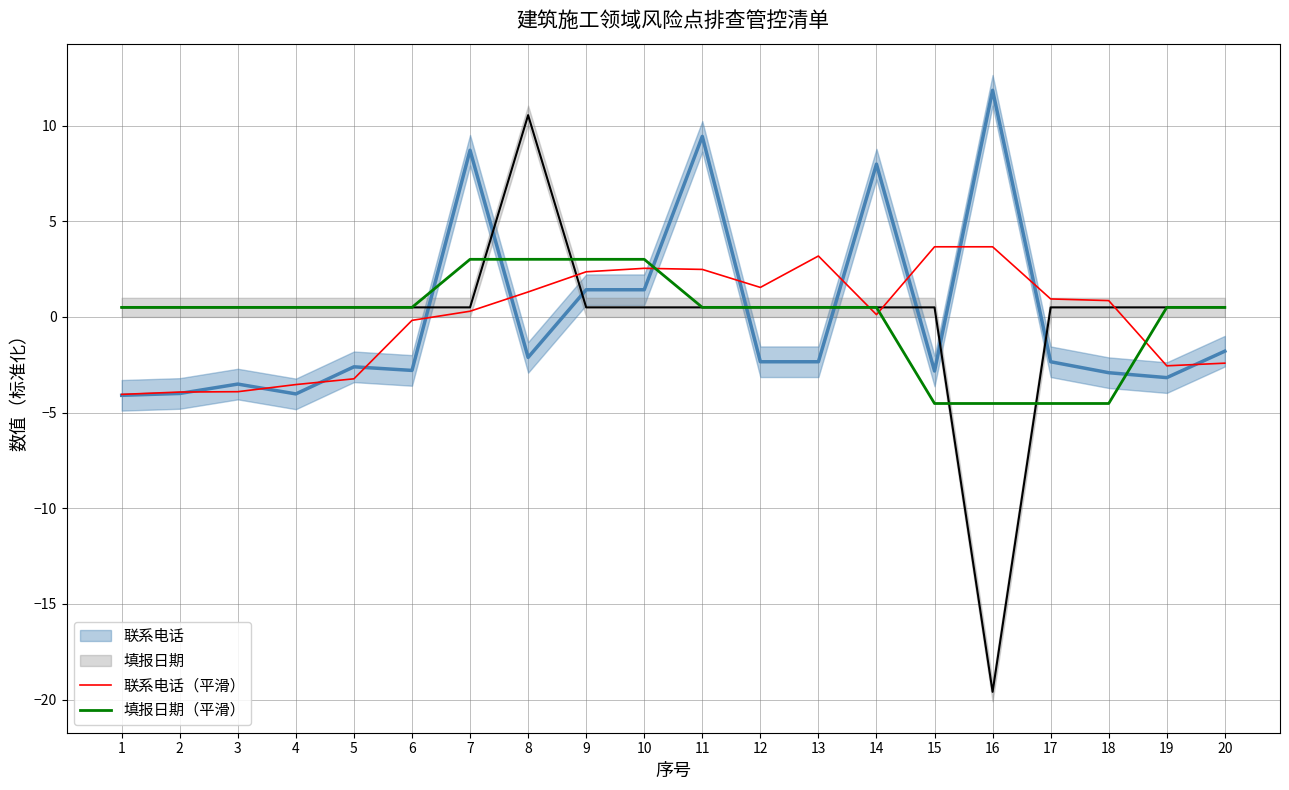

Which has a higher value, 8 or 12?

12